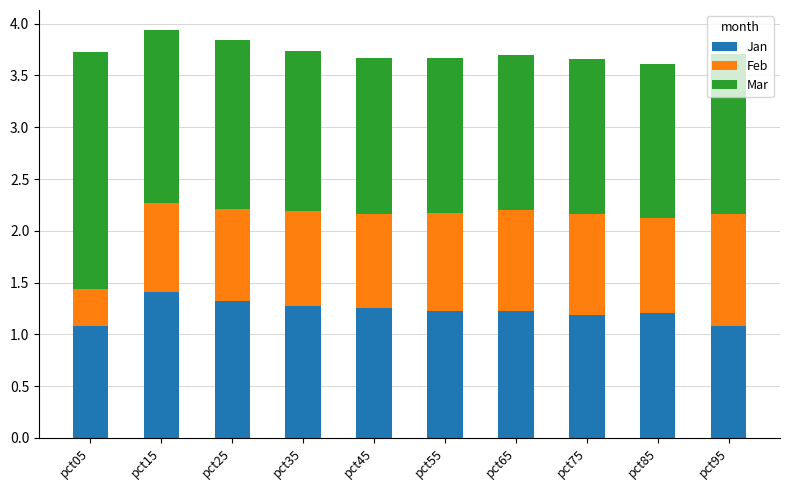

Which category has the highest value in the Jan series?

pct15